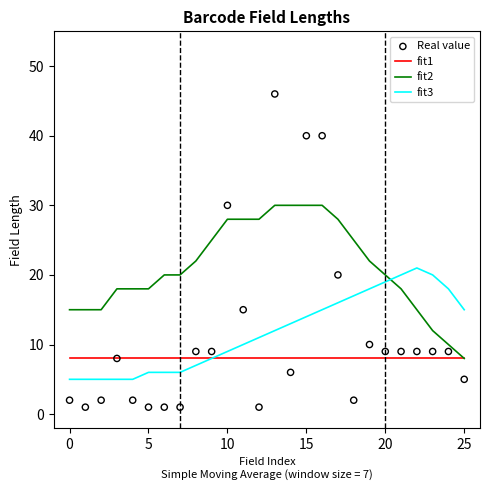

Which series has the largest Y range (max minus min)?

Real value